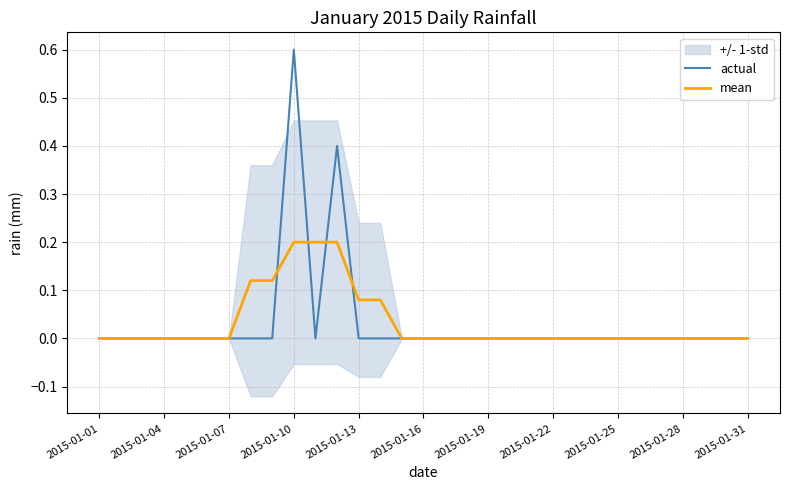

What is the highest value of the mean series?

0.2